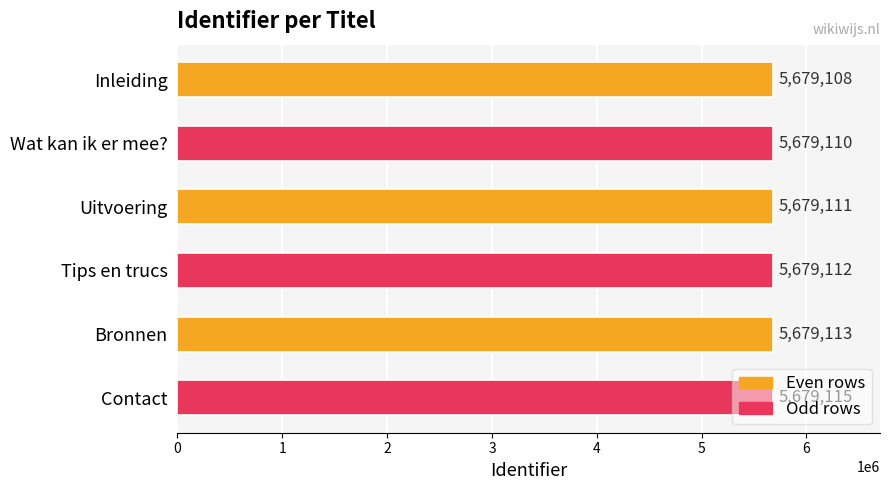

List the labels in order of value, largest first.

Contact, Bronnen, Tips en trucs, Uitvoering, Wat kan ik er mee?, Inleiding